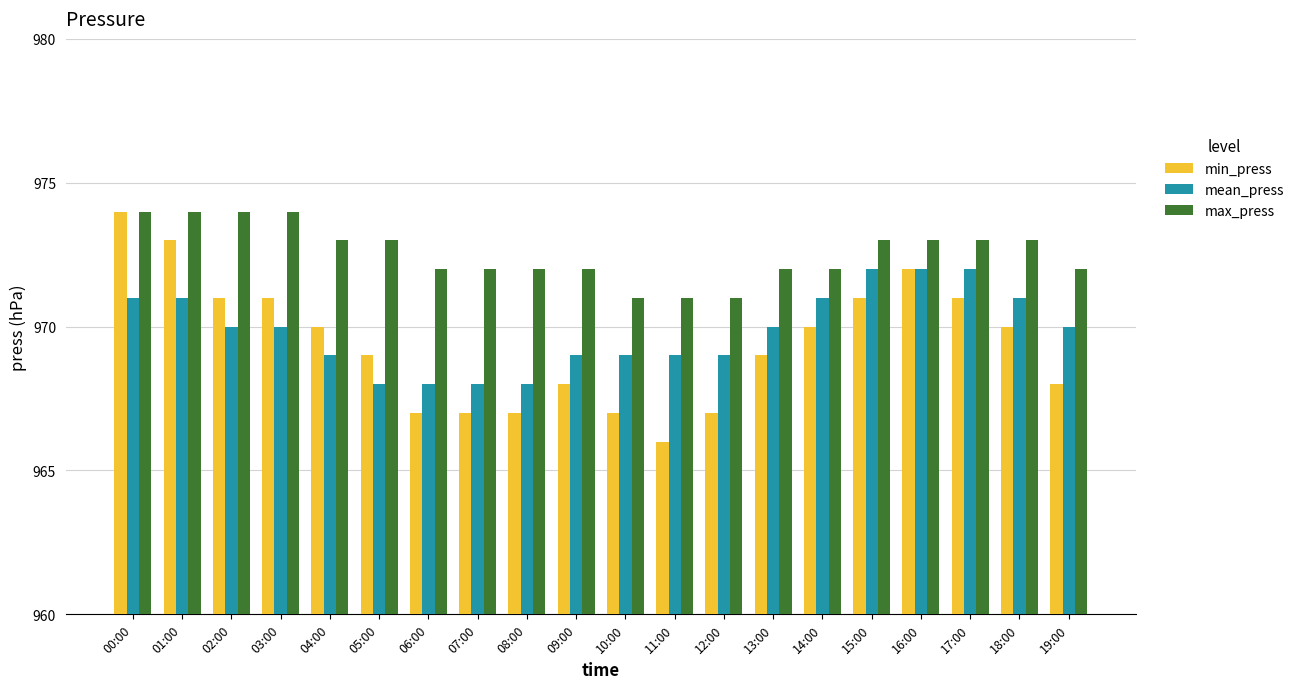

At 14:00, list the series in order from smallest to largest.

min_press, mean_press, max_press